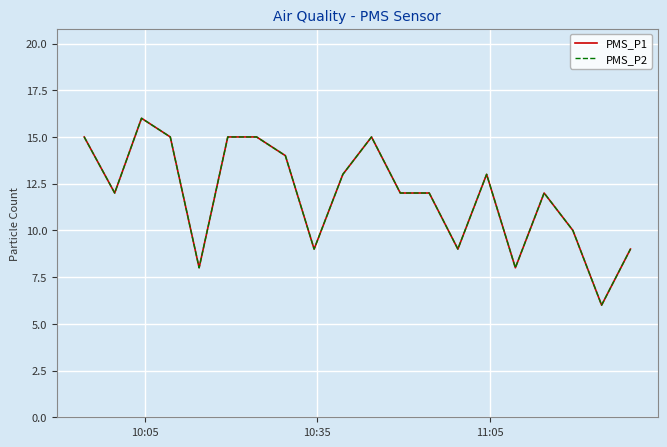

Does the chart display data point markers on the line(s)?

No